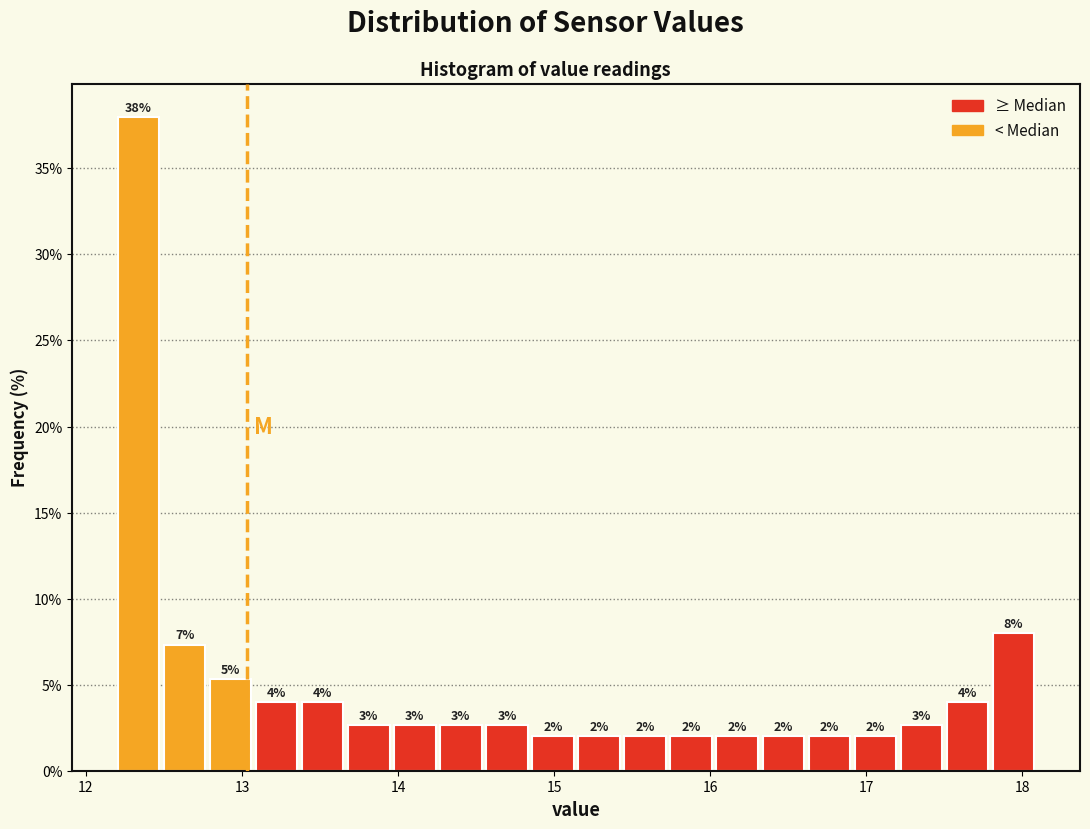

Read against the x-axis, roughly where is the centre of the tallest bar?

12.3